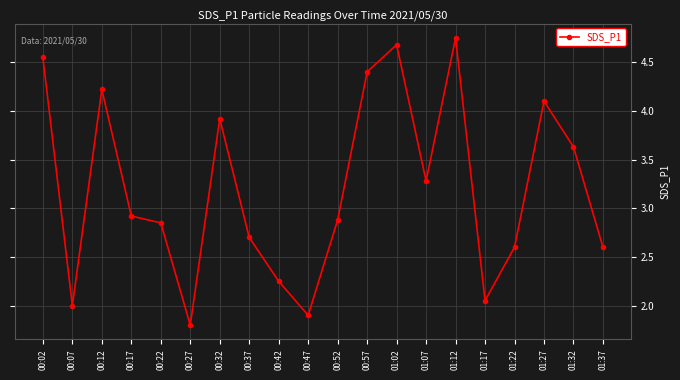

What is the average value?

3.2